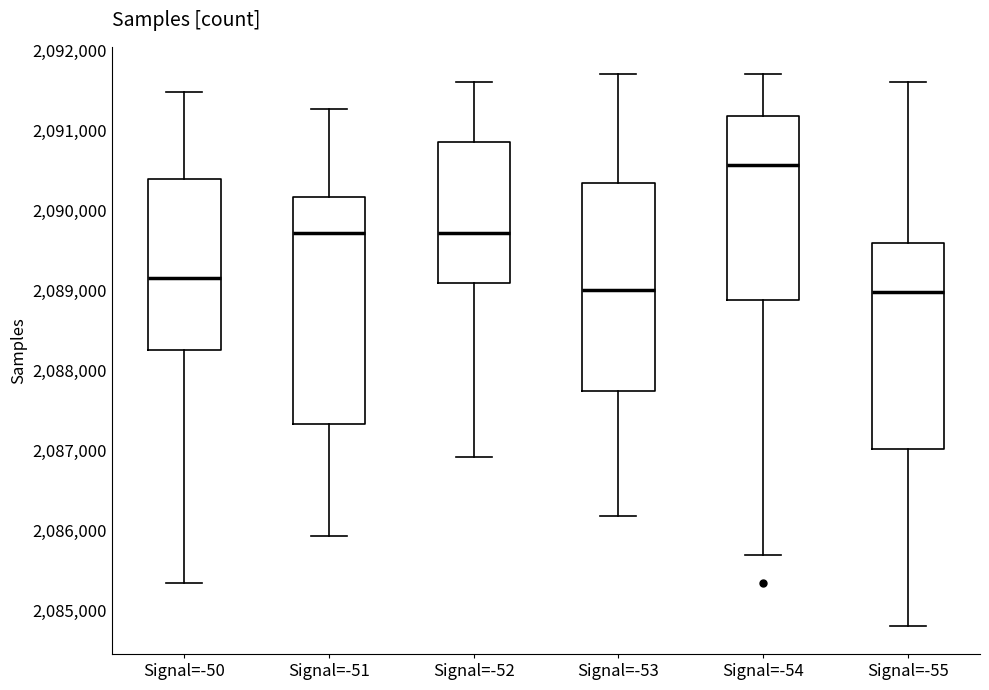

Reading left to right, transcribe this box plot: for each box, give where its median line is, the range the box spans, and where its two whiskers end, as read against the y-axis. The values are not printed on the chart, so give them approximately, as read against the axis.

Signal=-50: median 2089200, box 2088300 to 2090400, whiskers 2085300 to 2091500
Signal=-51: median 2089700, box 2087300 to 2090200, whiskers 2085900 to 2091300
Signal=-52: median 2089700, box 2089100 to 2090900, whiskers 2086900 to 2091600
Signal=-53: median 2089000, box 2087700 to 2090300, whiskers 2086200 to 2091700
Signal=-54: median 2090600, box 2088900 to 2091200, whiskers 2085700 to 2091700
Signal=-55: median 2089000, box 2087000 to 2089600, whiskers 2084800 to 2091600